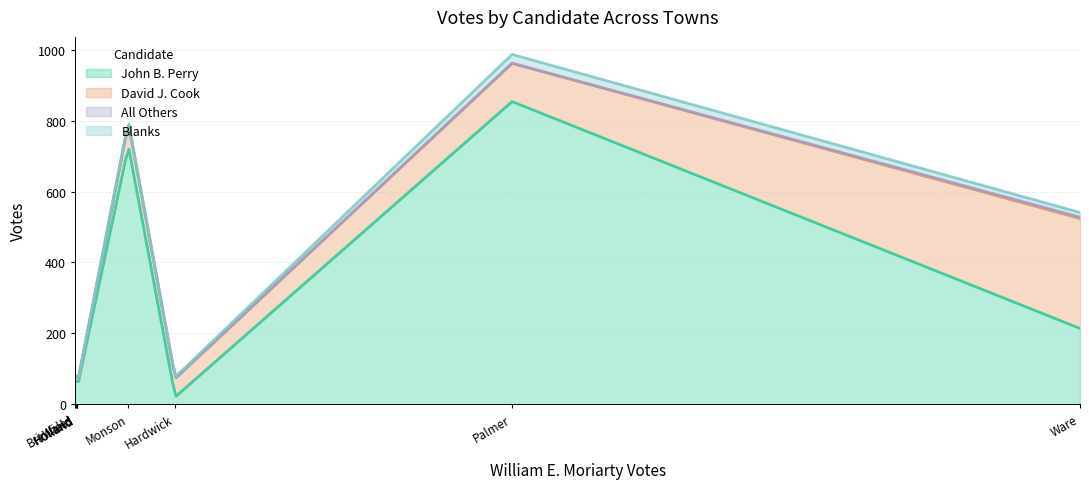

What is the difference between the second highest and minimum values in the Blanks series?

13